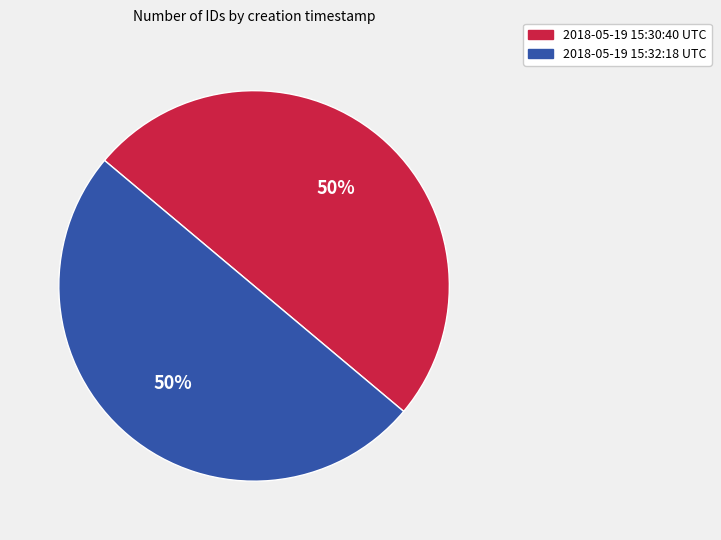

To the nearest percent, what portion does 2018-05-19 15:32:18 UTC represent?

50%